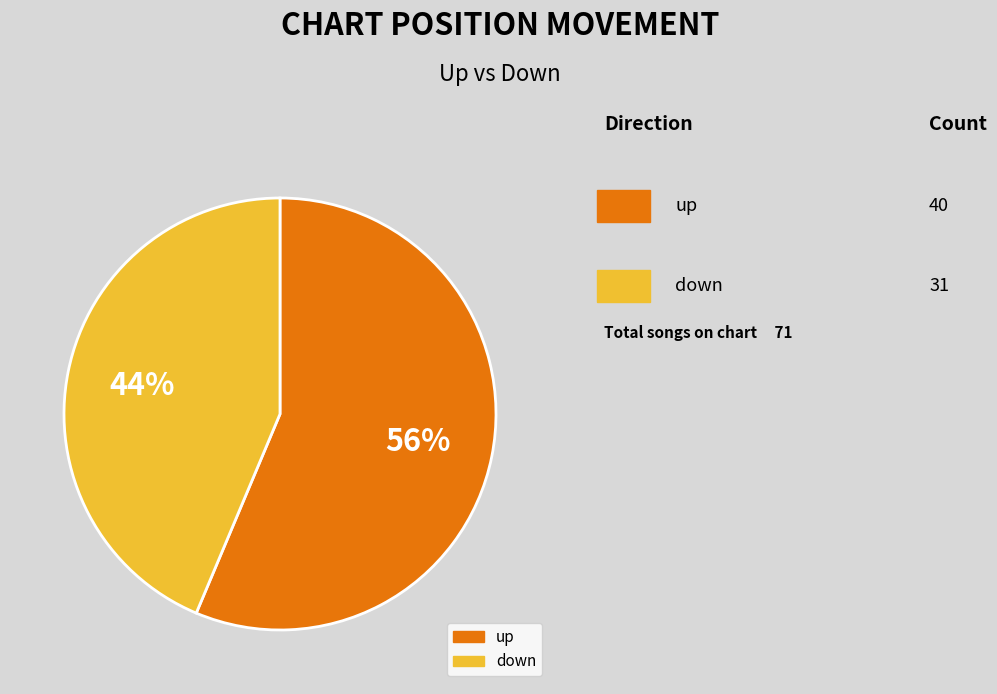

Is it true that up is 56% of the pie?

True